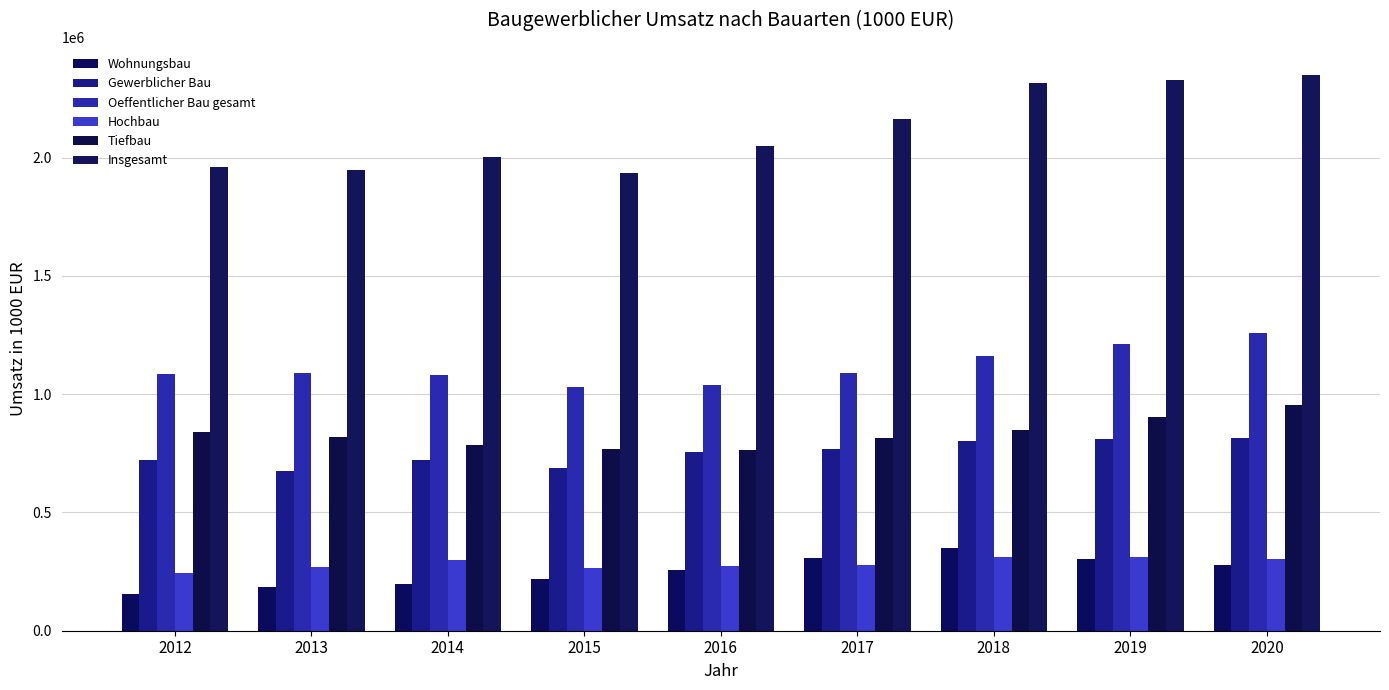

Which category has the highest value in the Hochbau series?

2018